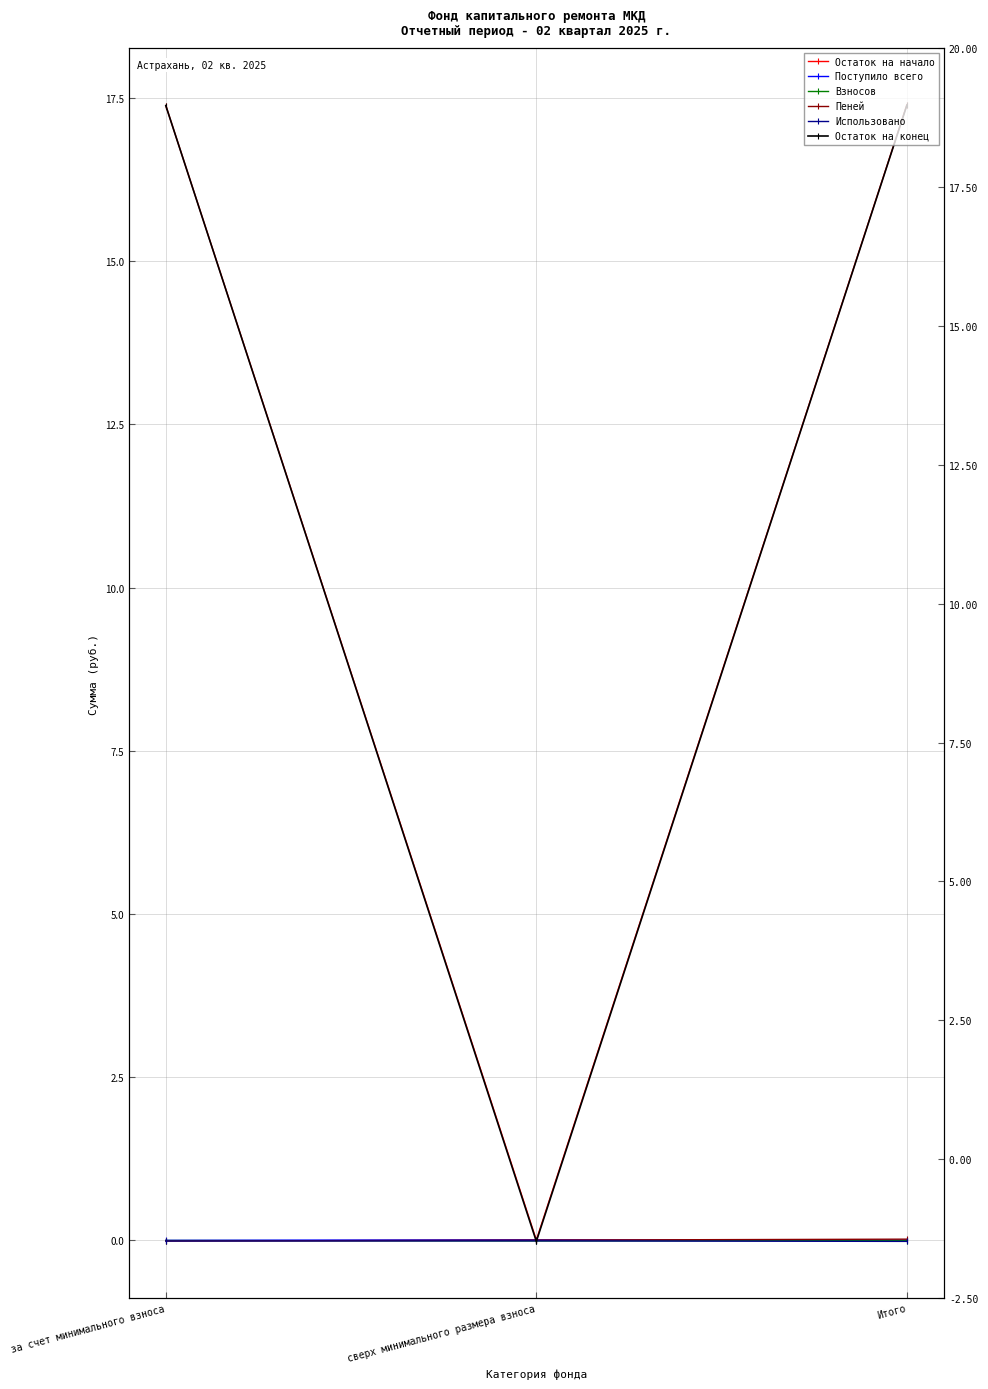

Reading right to left, transcribe all the data shown in this chart.

Остаток на начало: 17.4	0.0	17.4
Поступило всего: 0.0	0.0	0.0
Взносов: -0.0	-0.0	-0.0
Пеней: 0.0	0.0	-0.0
Использовано: -0.0	-0.0	-0.0
Остаток на конец: 17.4	-0.0	17.4